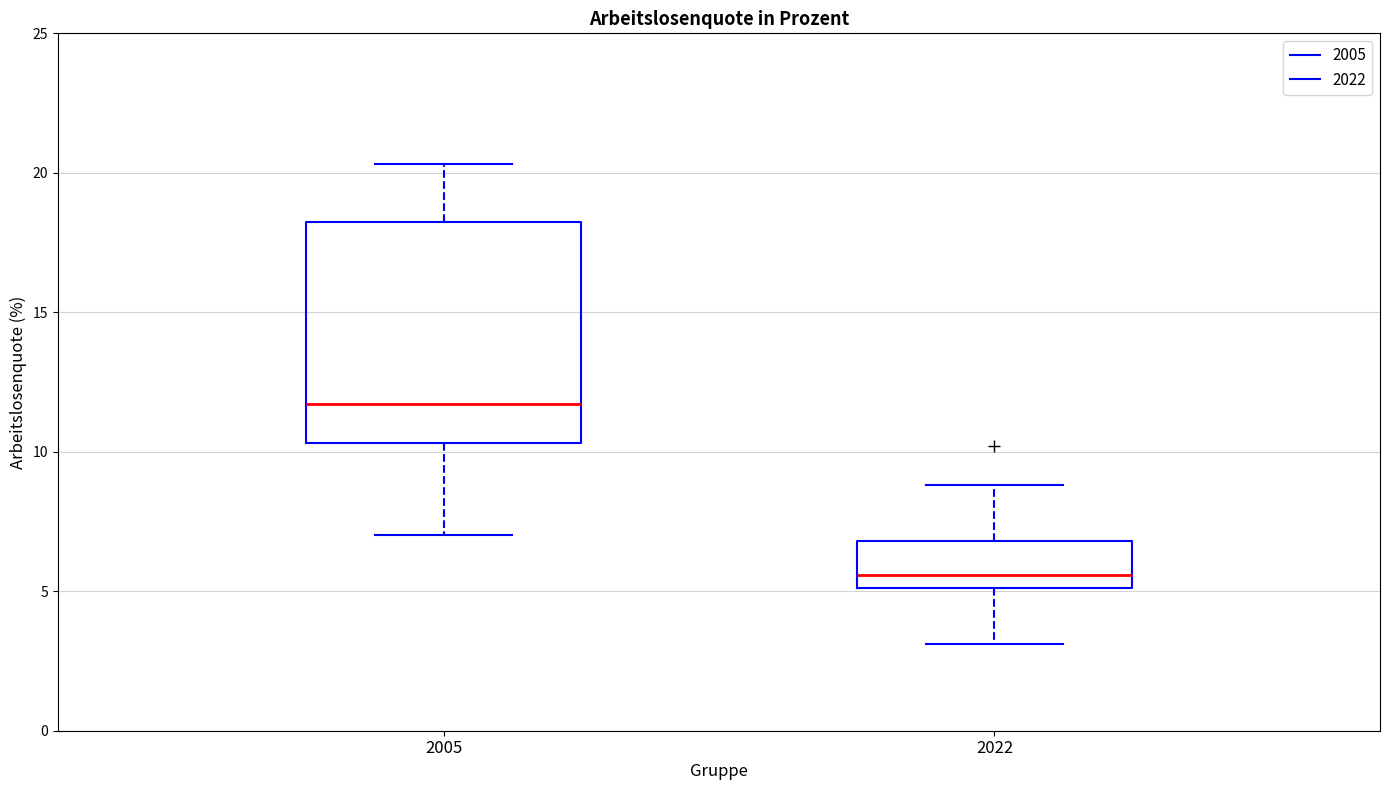

Reading left to right, read every box against the y-axis: the position of its median line, the range the box covers, and the ends of its whiskers. The values are not printed on the chart, so give them approximately, as read against the axis.

2005: median 11.5, box 10.5 to 18.5, whiskers 7.0 to 20.5
2022: median 5.5, box 5.0 to 7.0, whiskers 3.0 to 9.0